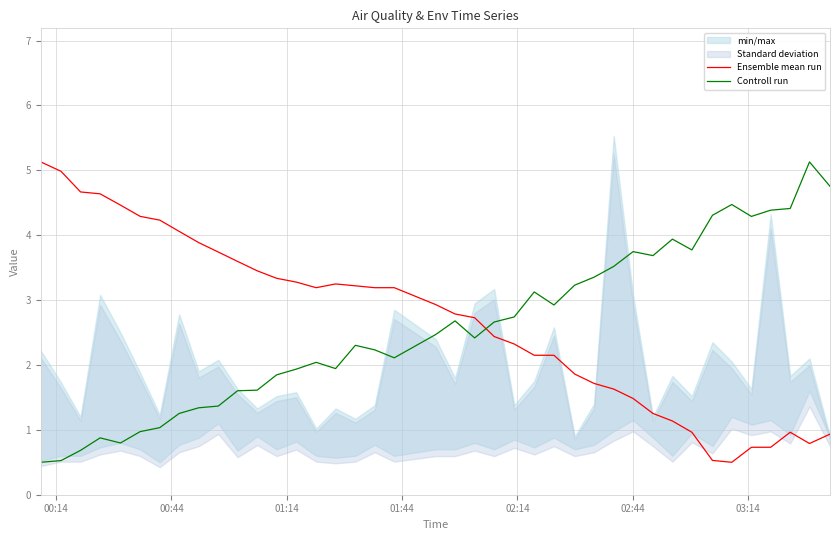

True or false: Ensemble mean run and Controll run intersect in this chart.

True